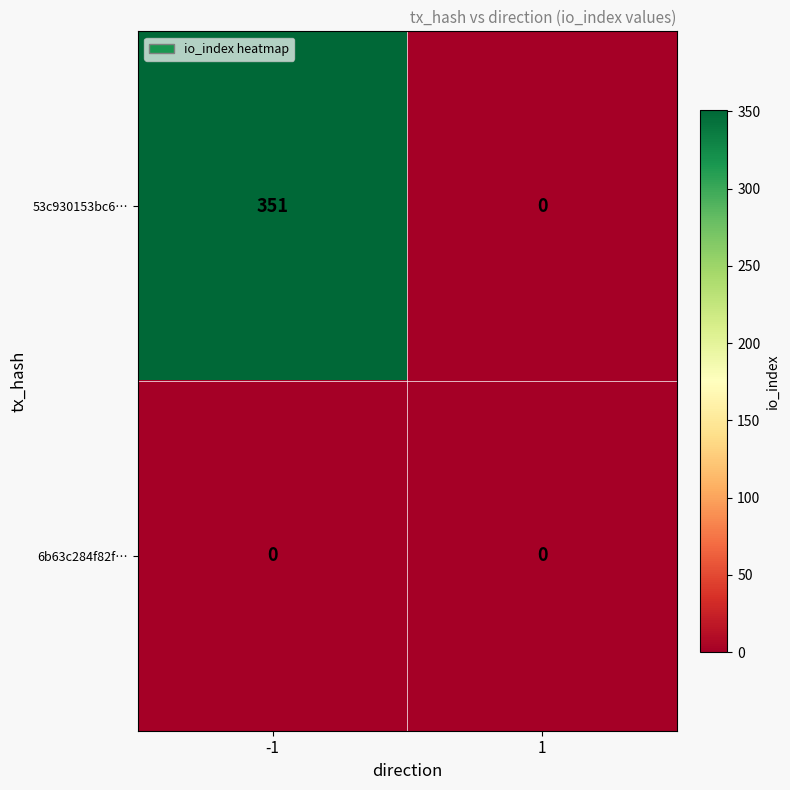

Which series changed the most between -1 and 1?

53c930153bc6…